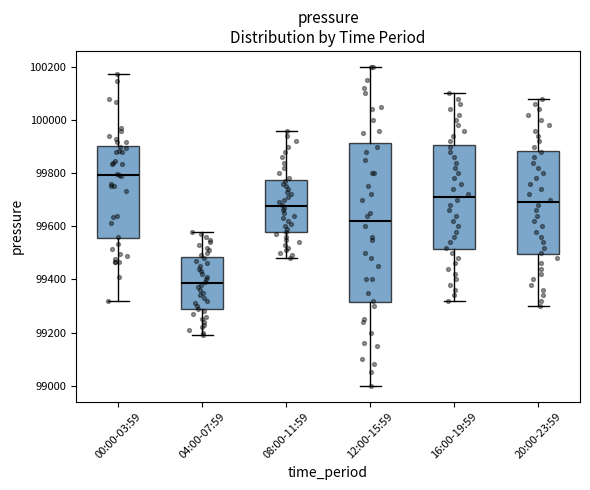

Which box is the tallest, from its lower edge to its upper edge?

12:00-15:59